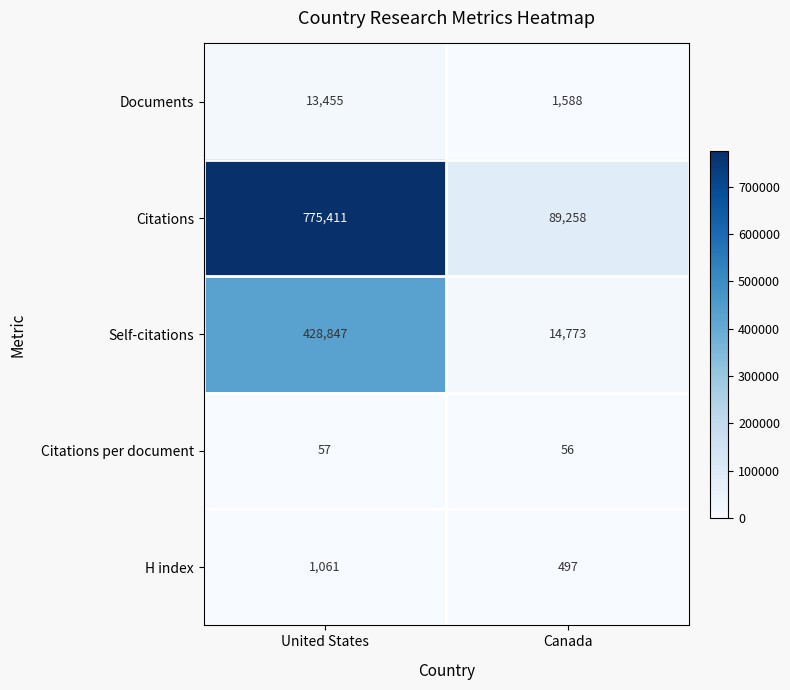

What is the spread (max minus min) of values at Canada?

89202